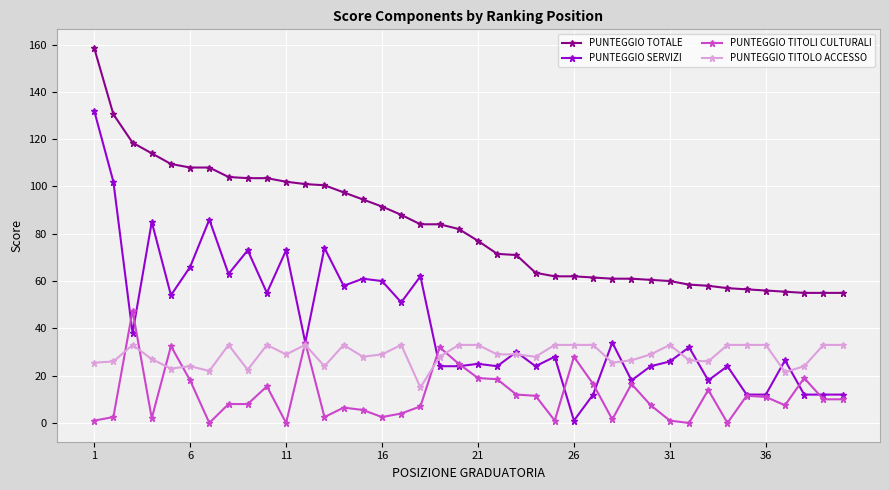

True or false: PUNTEGGIO TOTALE and PUNTEGGIO SERVIZI cross at least once.

False